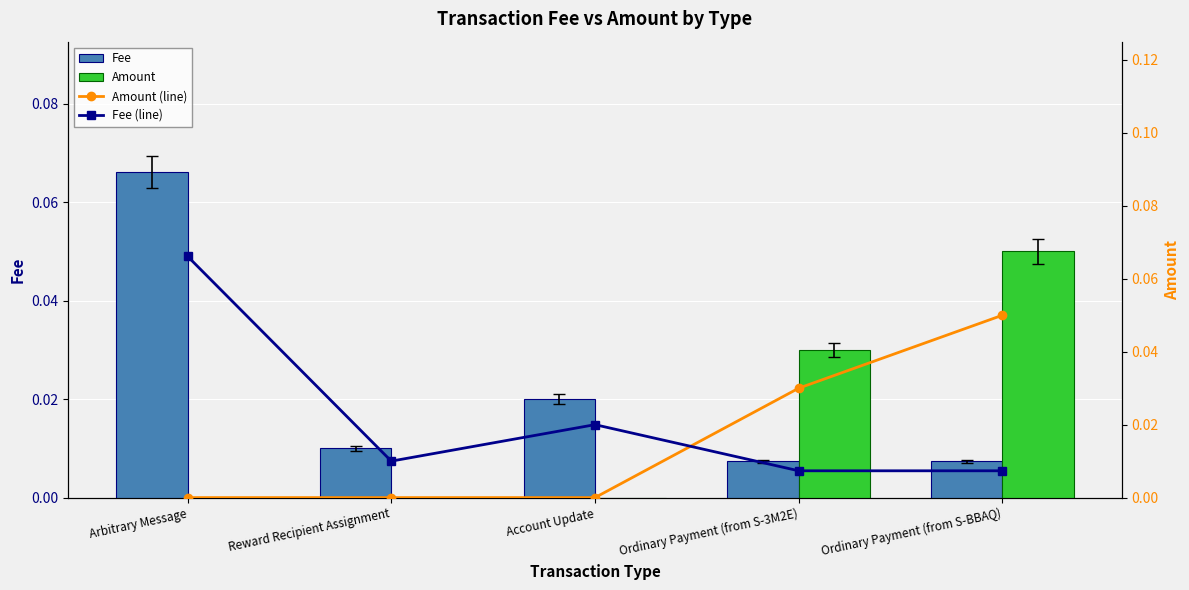

Which series changed the most between Arbitrary Message and Account Update?

Fee